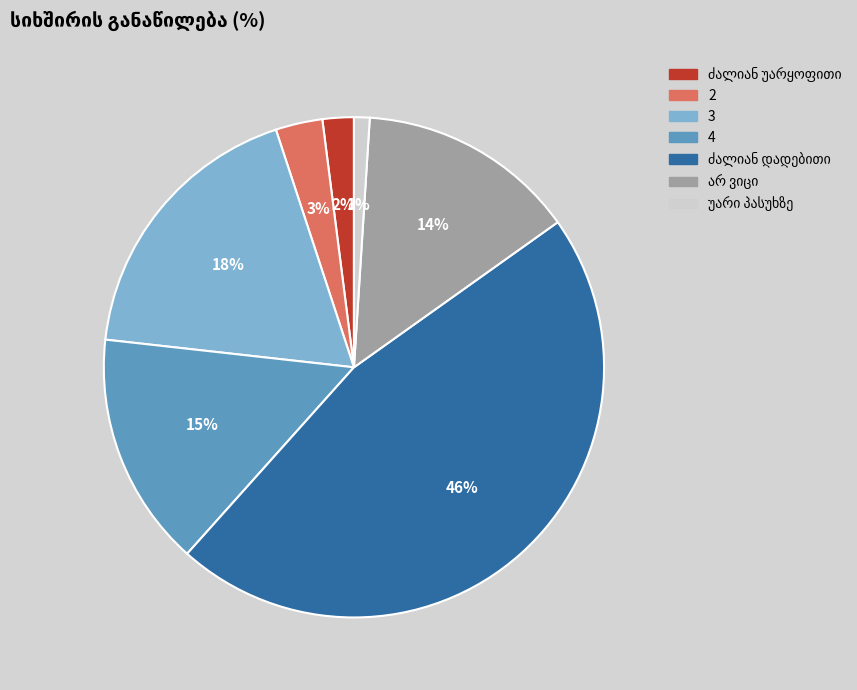

The 2 slice represents 3% of the pie. True or false?

True